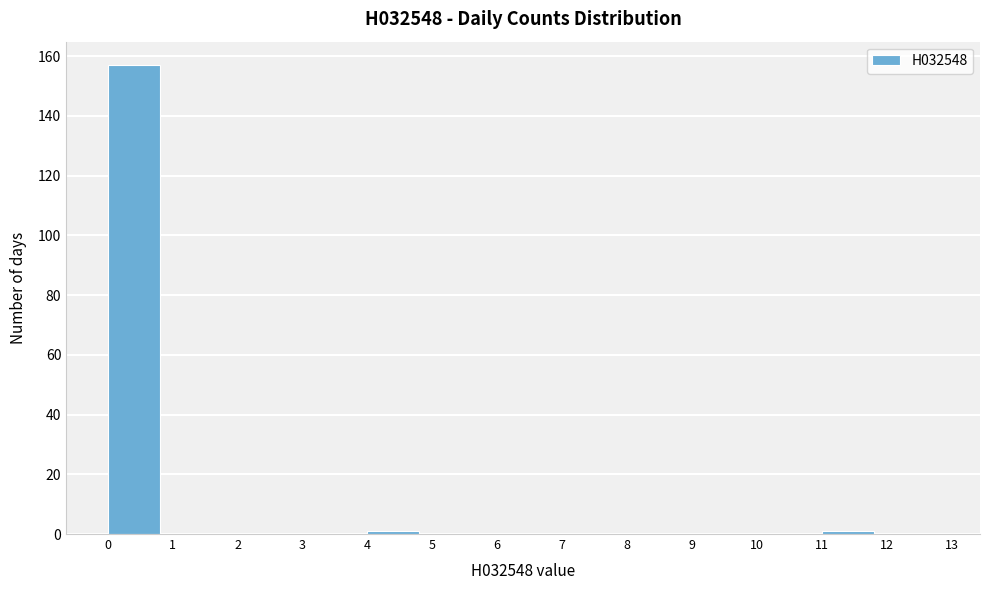

How tall is the bar that spans 0 to 1 on the x-axis? The values are not printed on the chart, so give them approximately, as read against the axis.

158